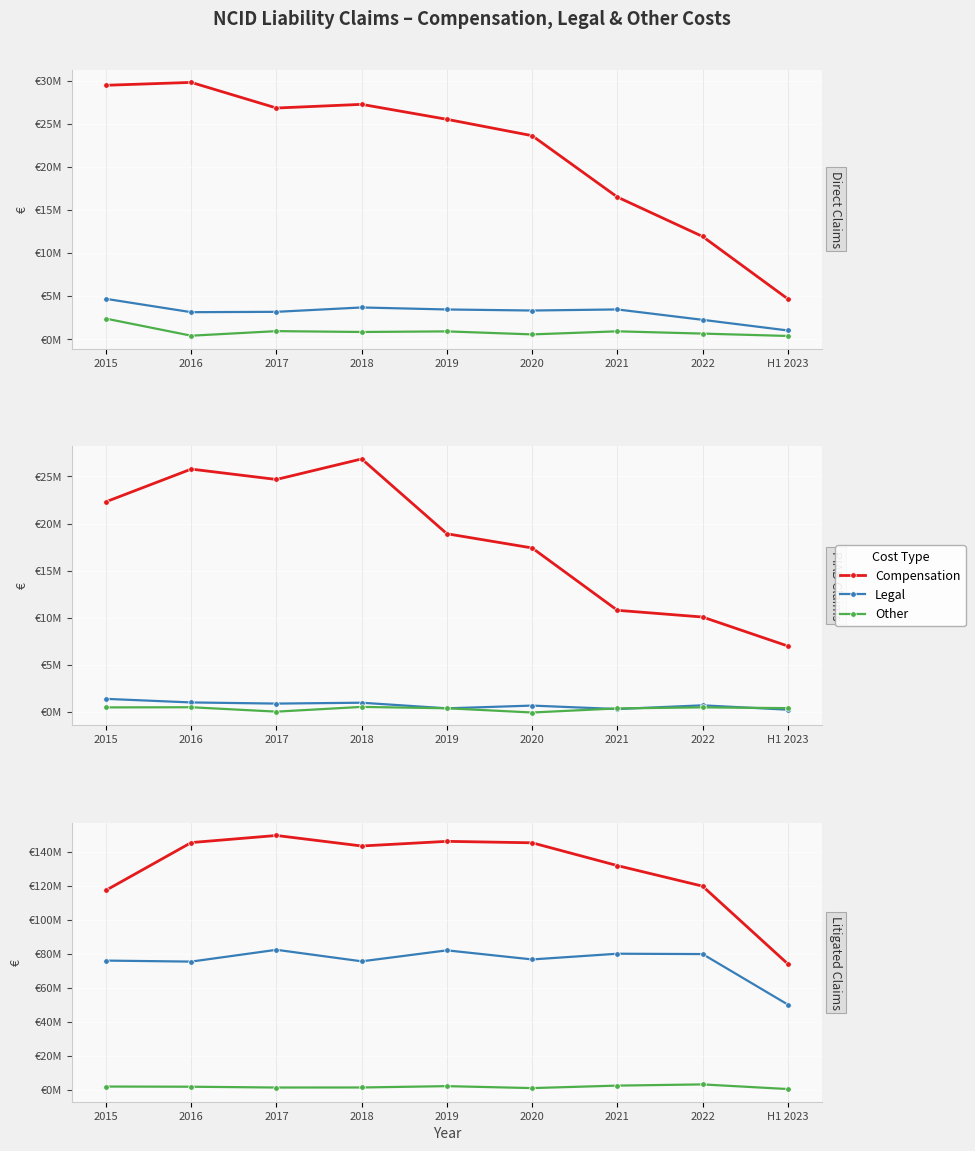

List the labels in order of Legal value, smallest first.

H1 2023, 2016, 2018, 2015, 2020, 2022, 2021, 2019, 2017